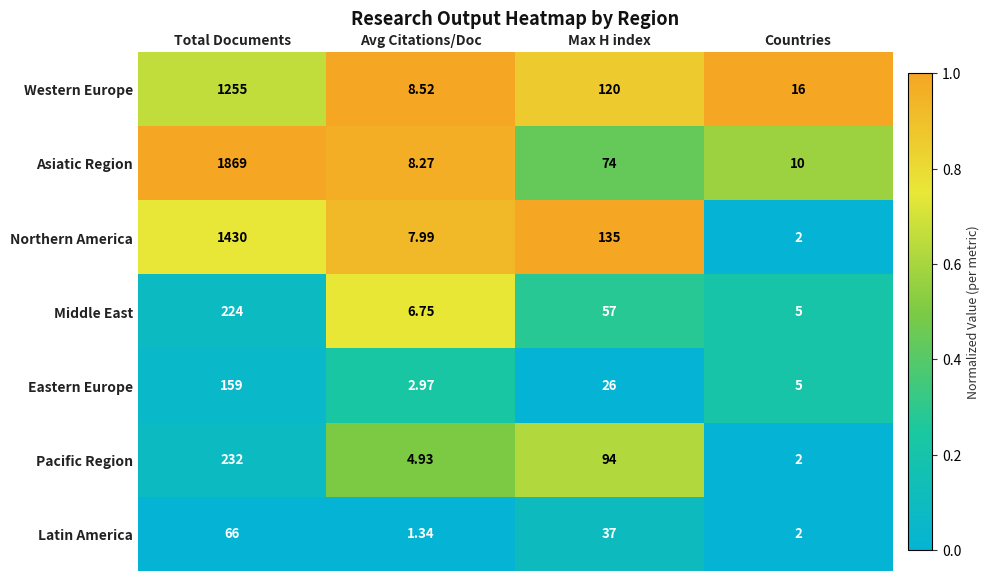

Rank the categories by Pacific Region value from lowest to highest.

Countries, Avg Citations/Doc, Max H index, Total Documents